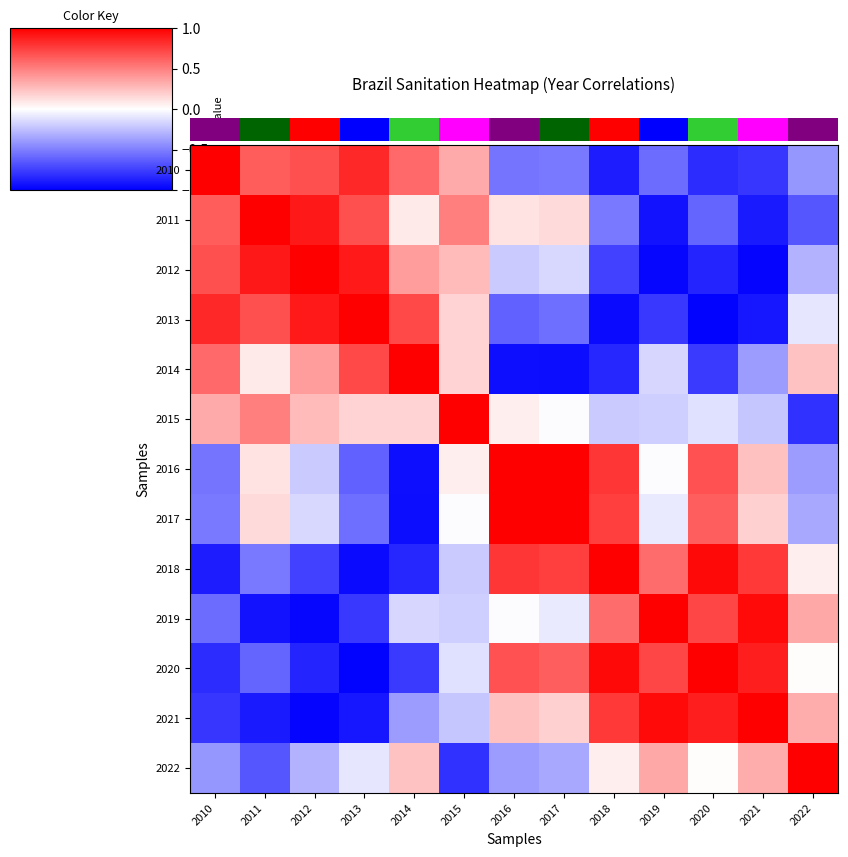

At how many categories does at least one series exceed 0?

13